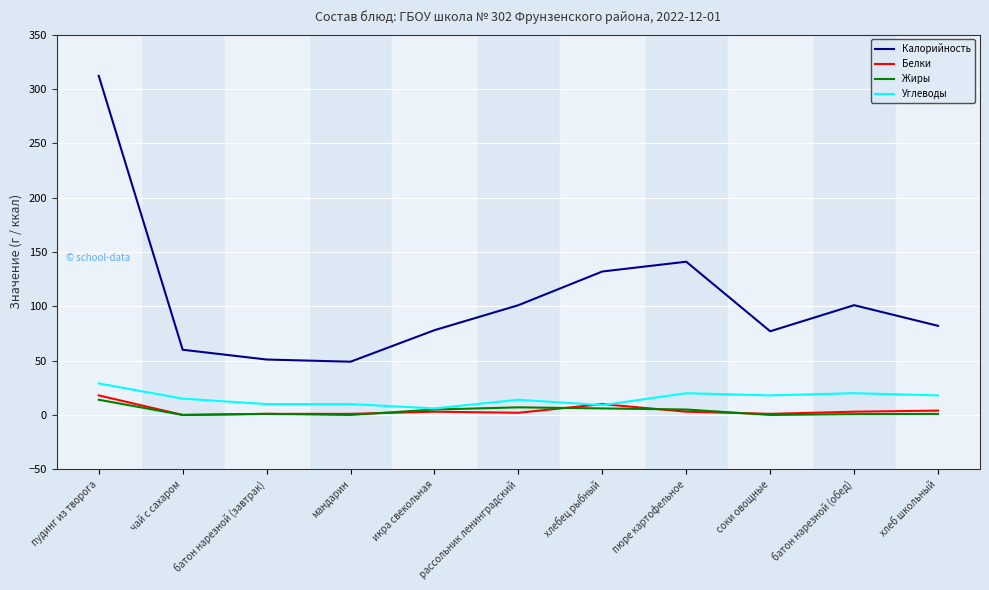

Which series has the largest range (max minus min)?

Калорийность